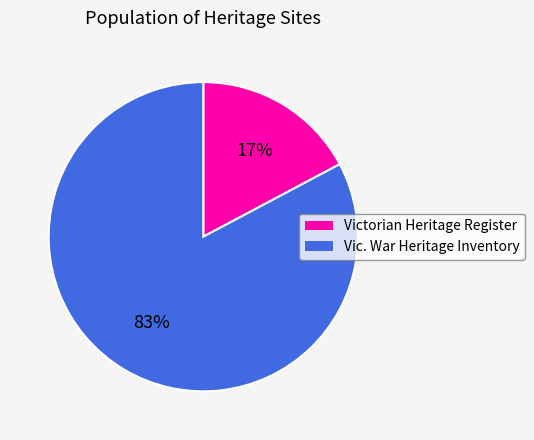

Rank the categories by value from lowest to highest.

Victorian Heritage Register, Vic. War Heritage Inventory